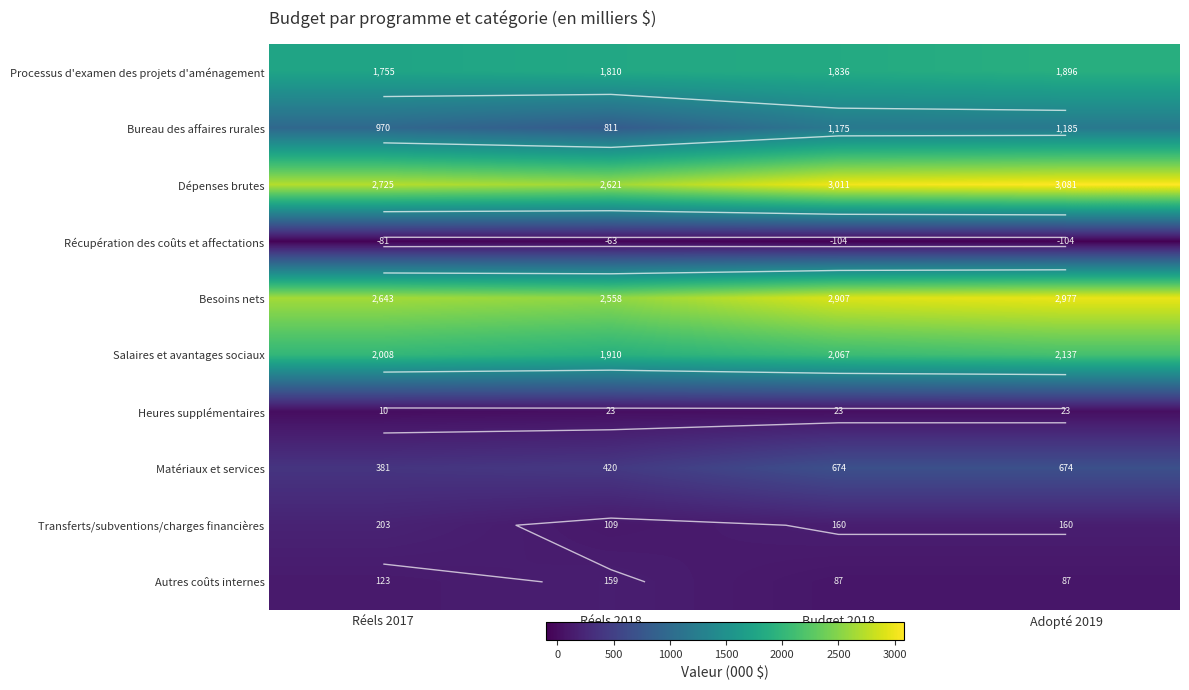

Which series has the largest total across all categories?

Dépenses brutes